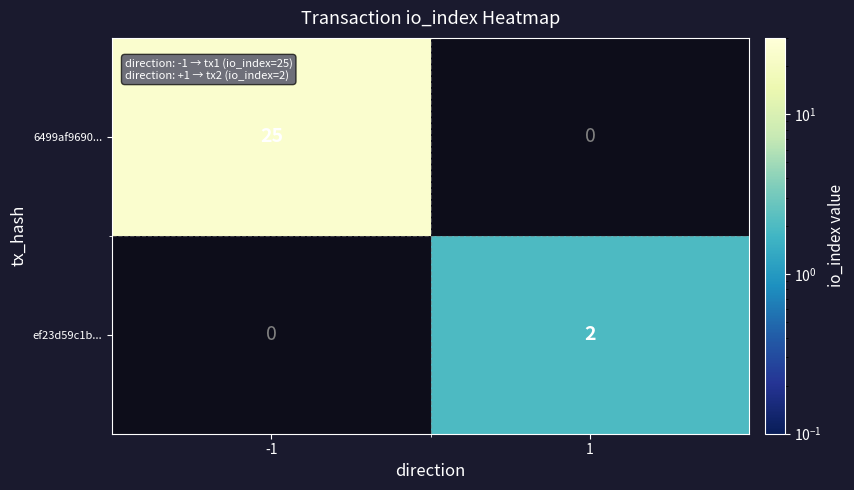

Is it true that 6499af9690... equals 25 at -1?

True